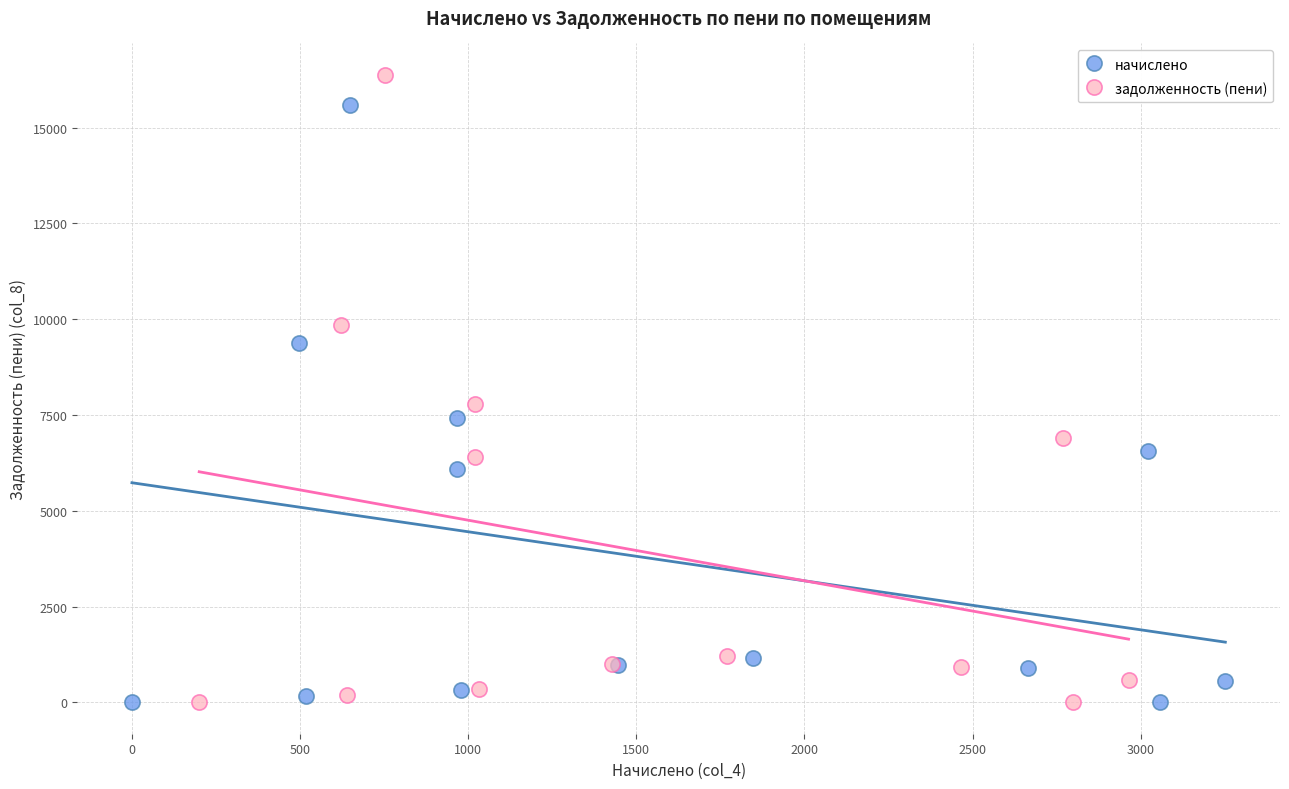

Which series has the widest spread of Y values?

задолженность (пени)